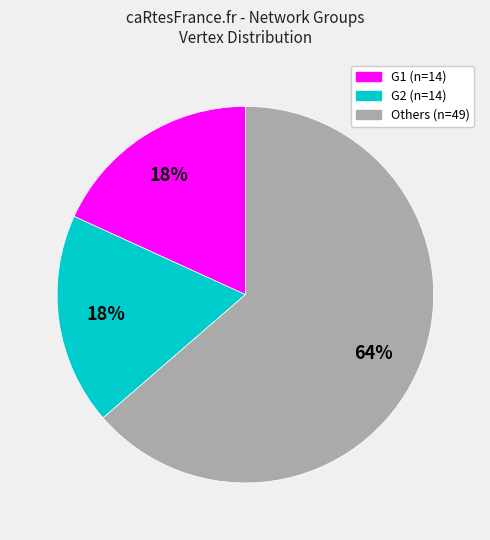

To the nearest percent, what is the average slice percentage?

33%